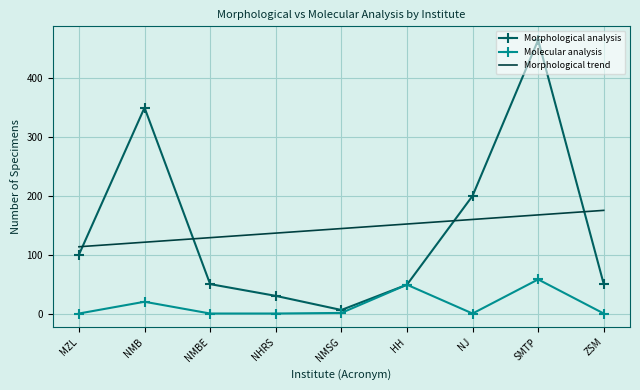

What is the sum of the Molecular analysis values at HH and SMTP?

107.0